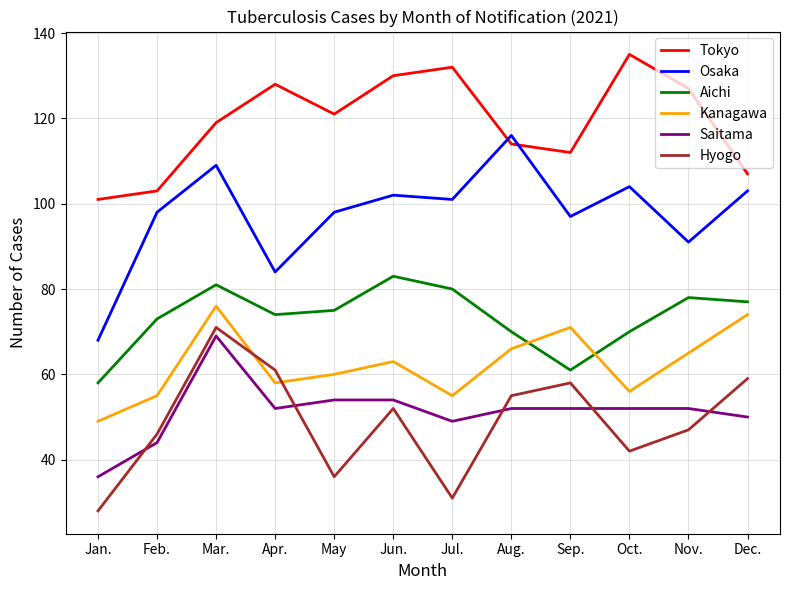

Read the Kanagawa value at Apr..

58